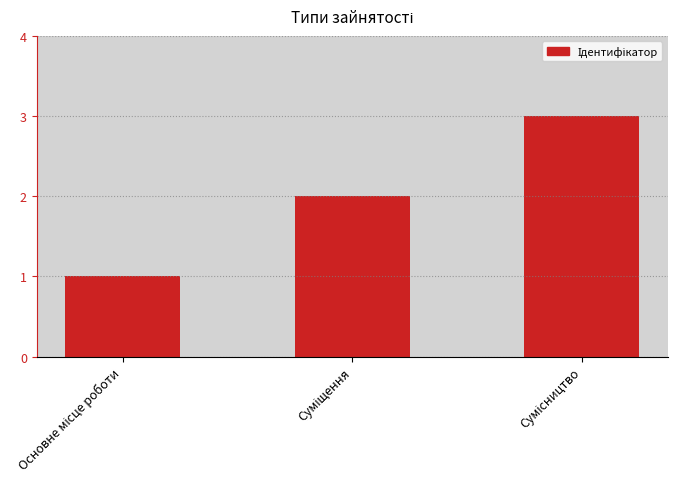

How many data points does each series have?

3